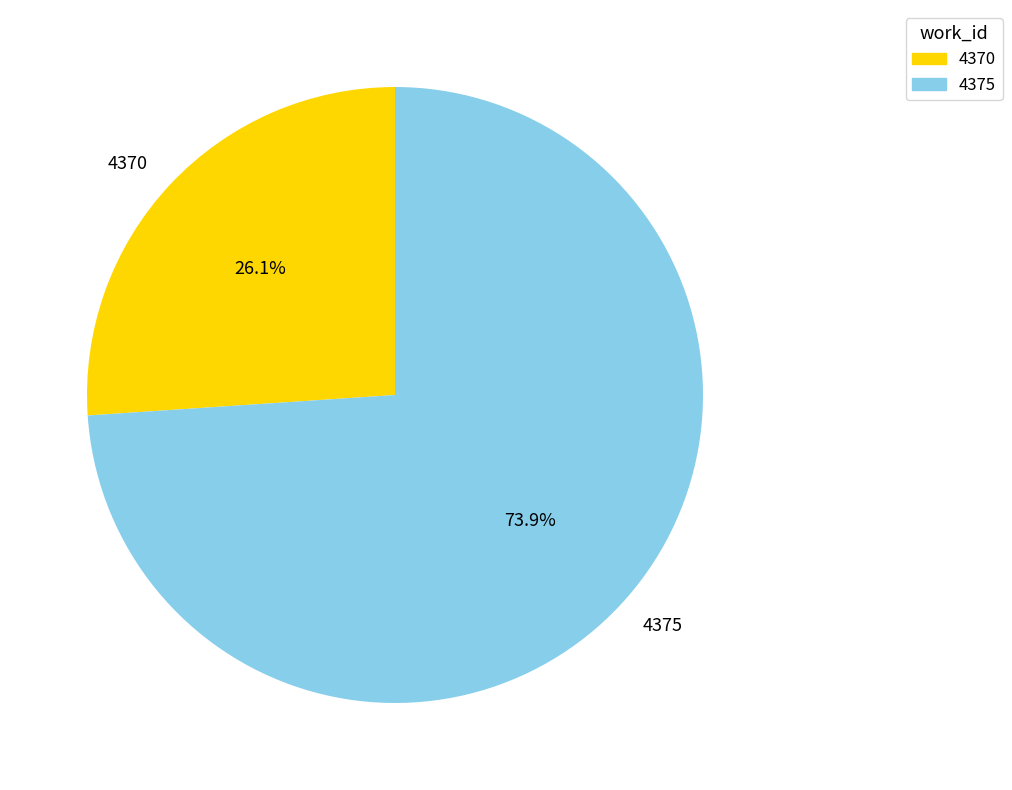

Which slice is the smallest?

4370